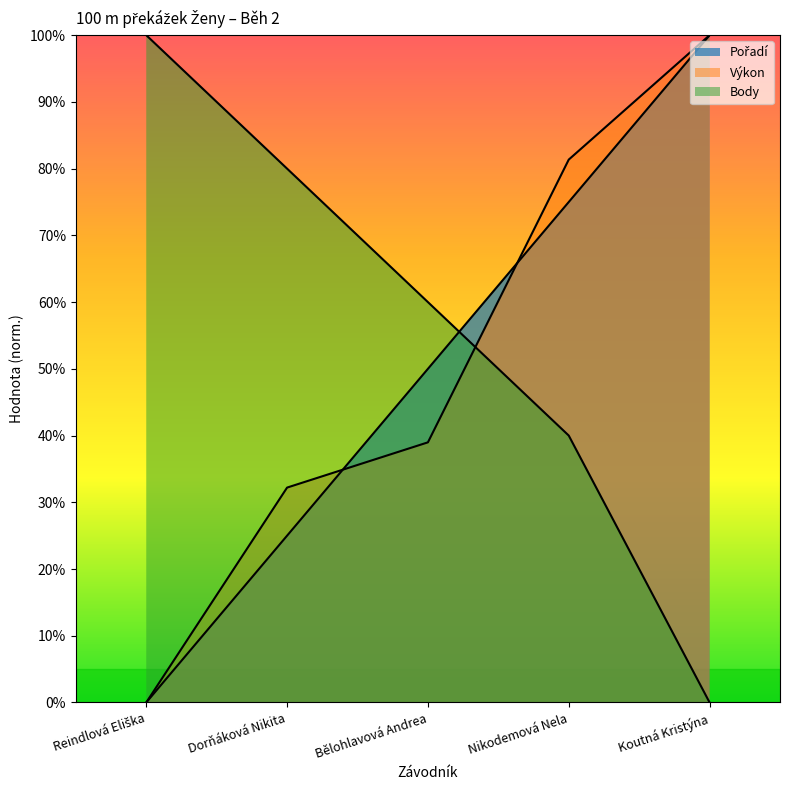

True or false: Body and Výkon intersect in this chart.

True